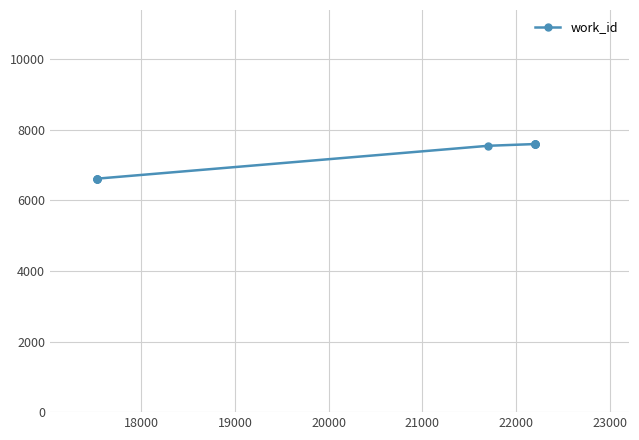

What is the value of the 7th point from the left?

7591